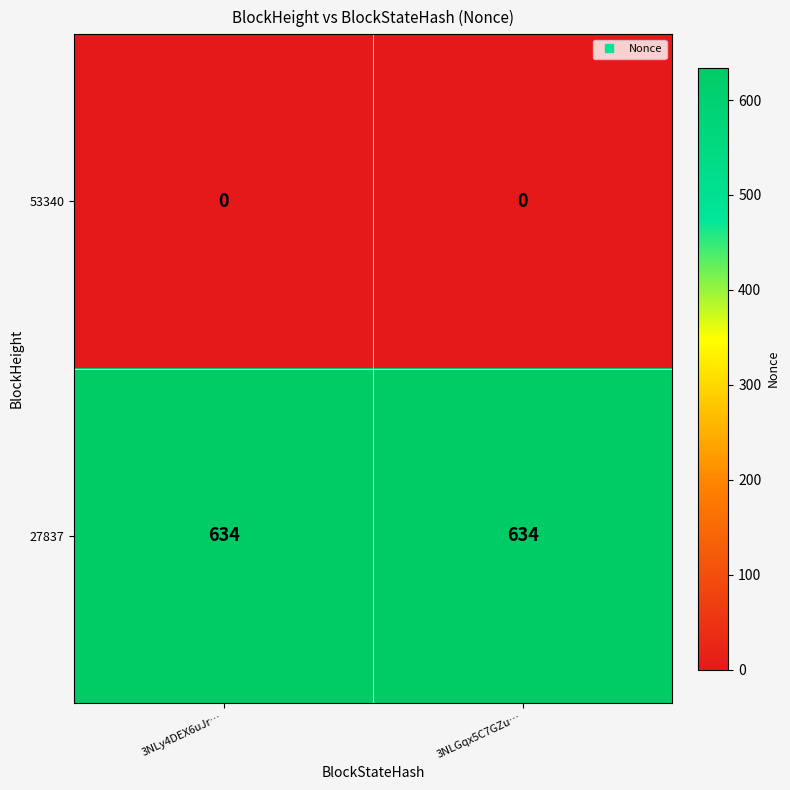

At how many categories does at least one series exceed 599?

2